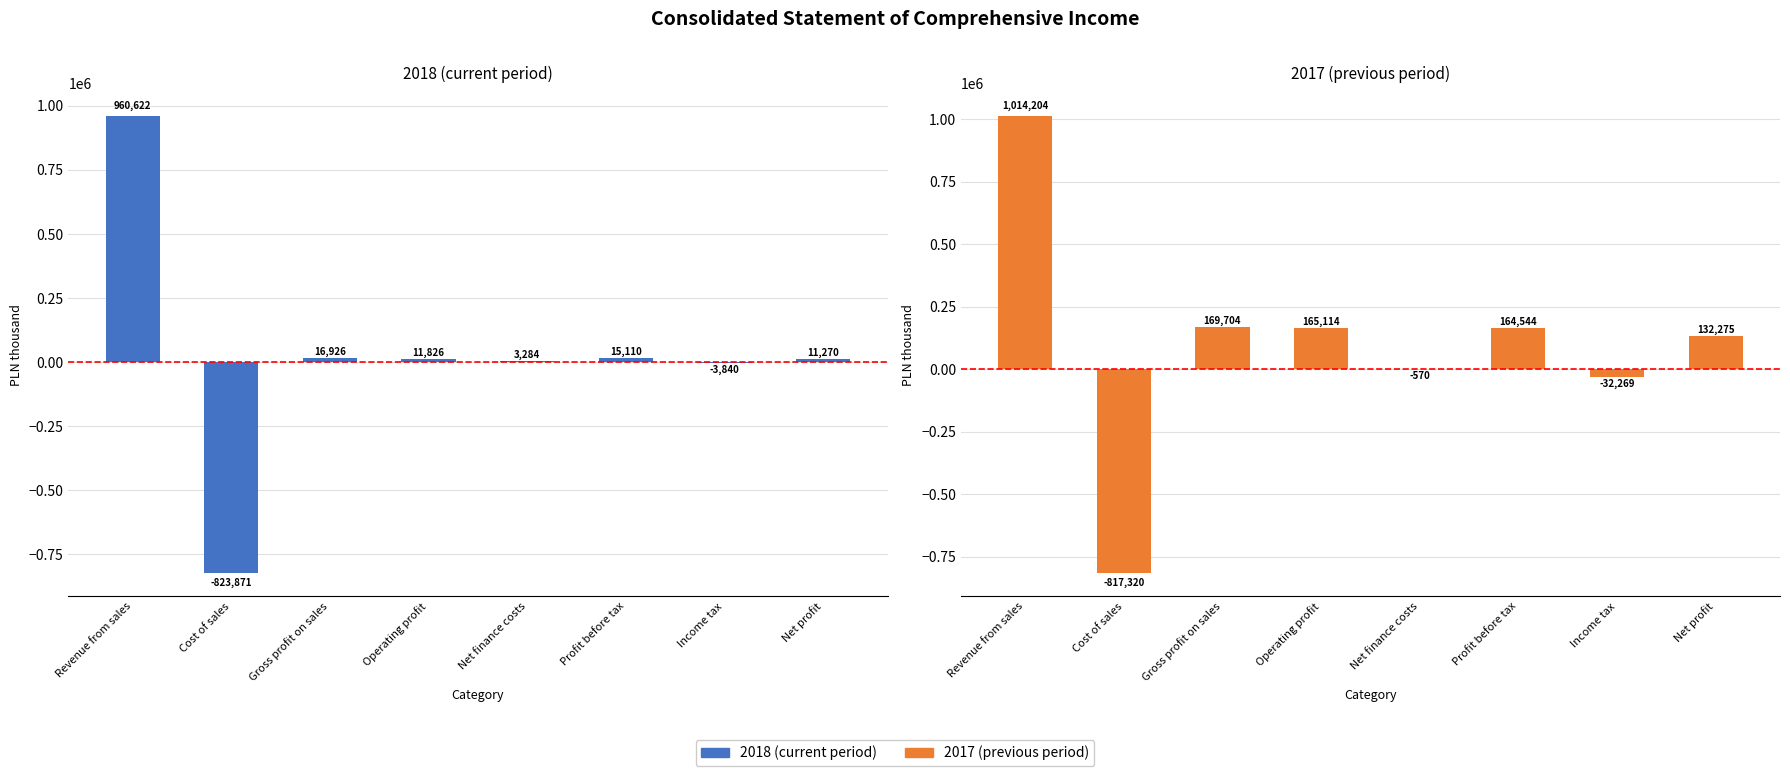

The 2018 (current period) series shows 11826 at Operating profit. True or false?

True